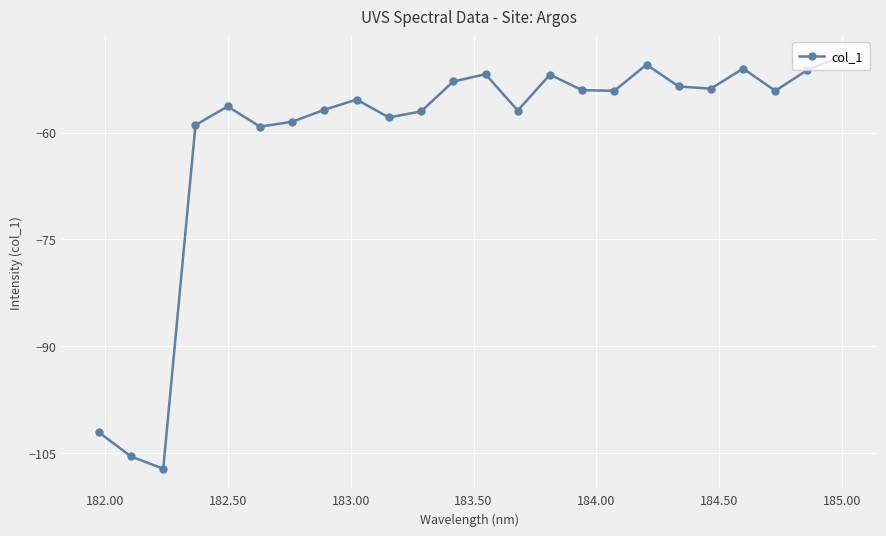

Is this an area chart (filled region under the line)?

No